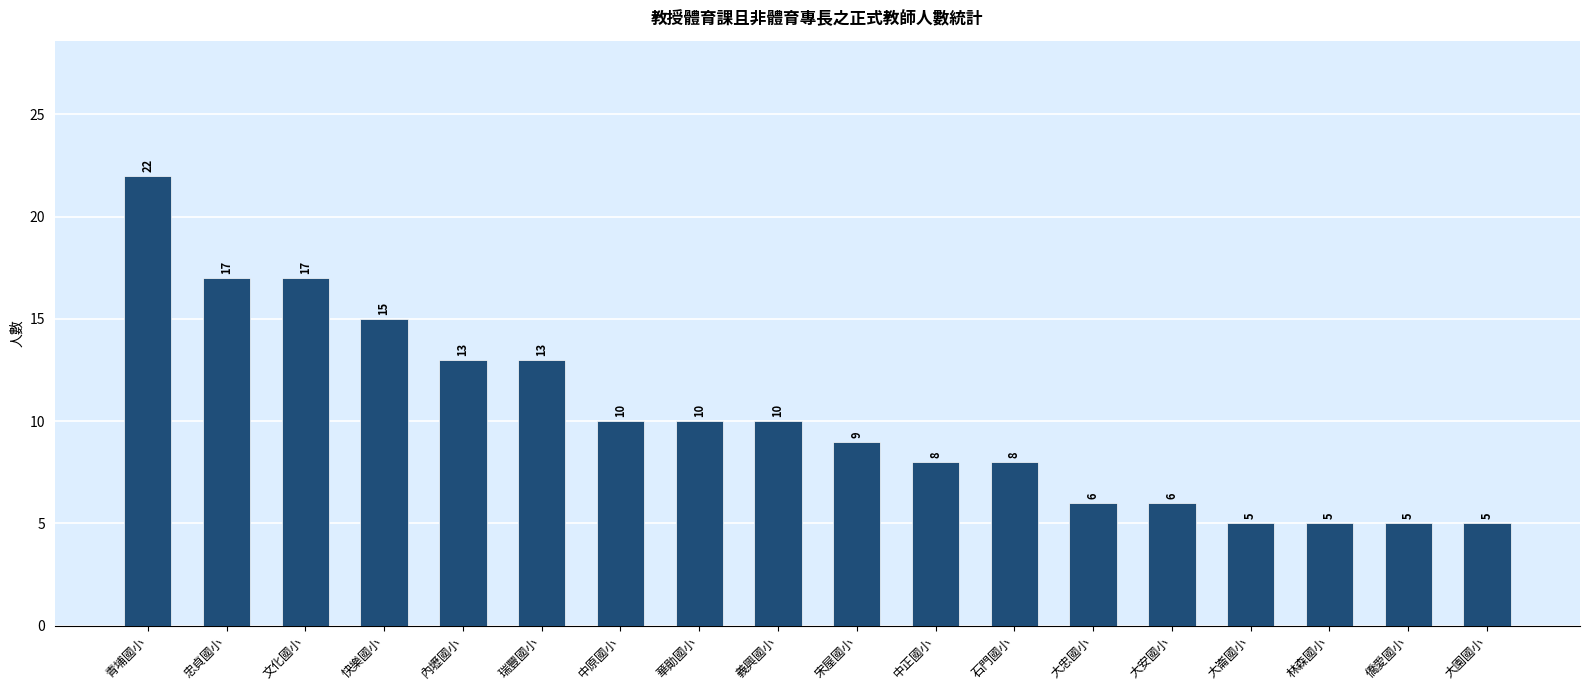

What is the minimum value shown in the chart?

5